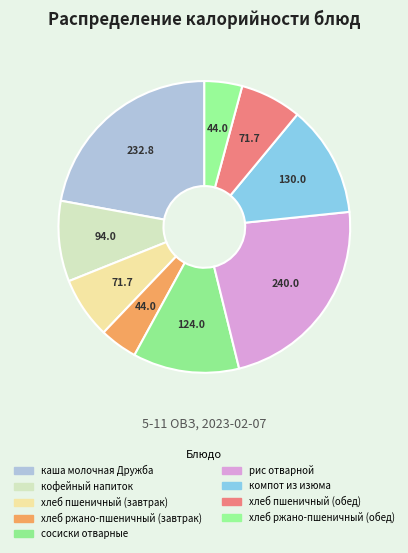

Count the number of slices in the pie.

9